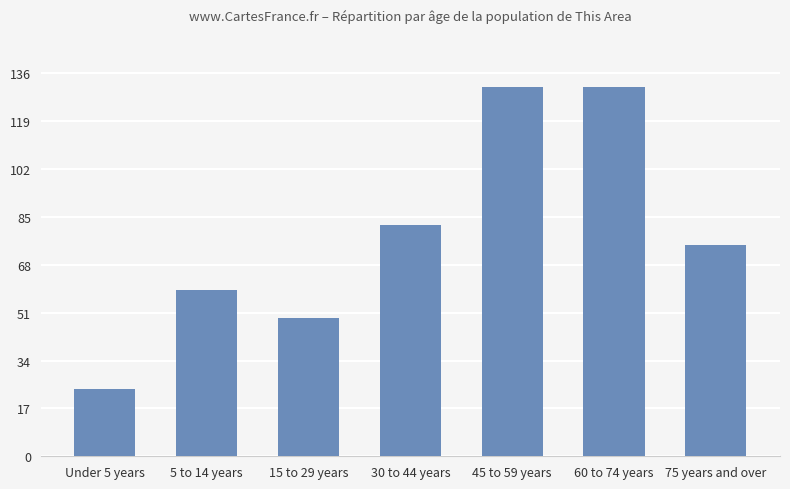

At which label is the value closest to 77?

75 years and over